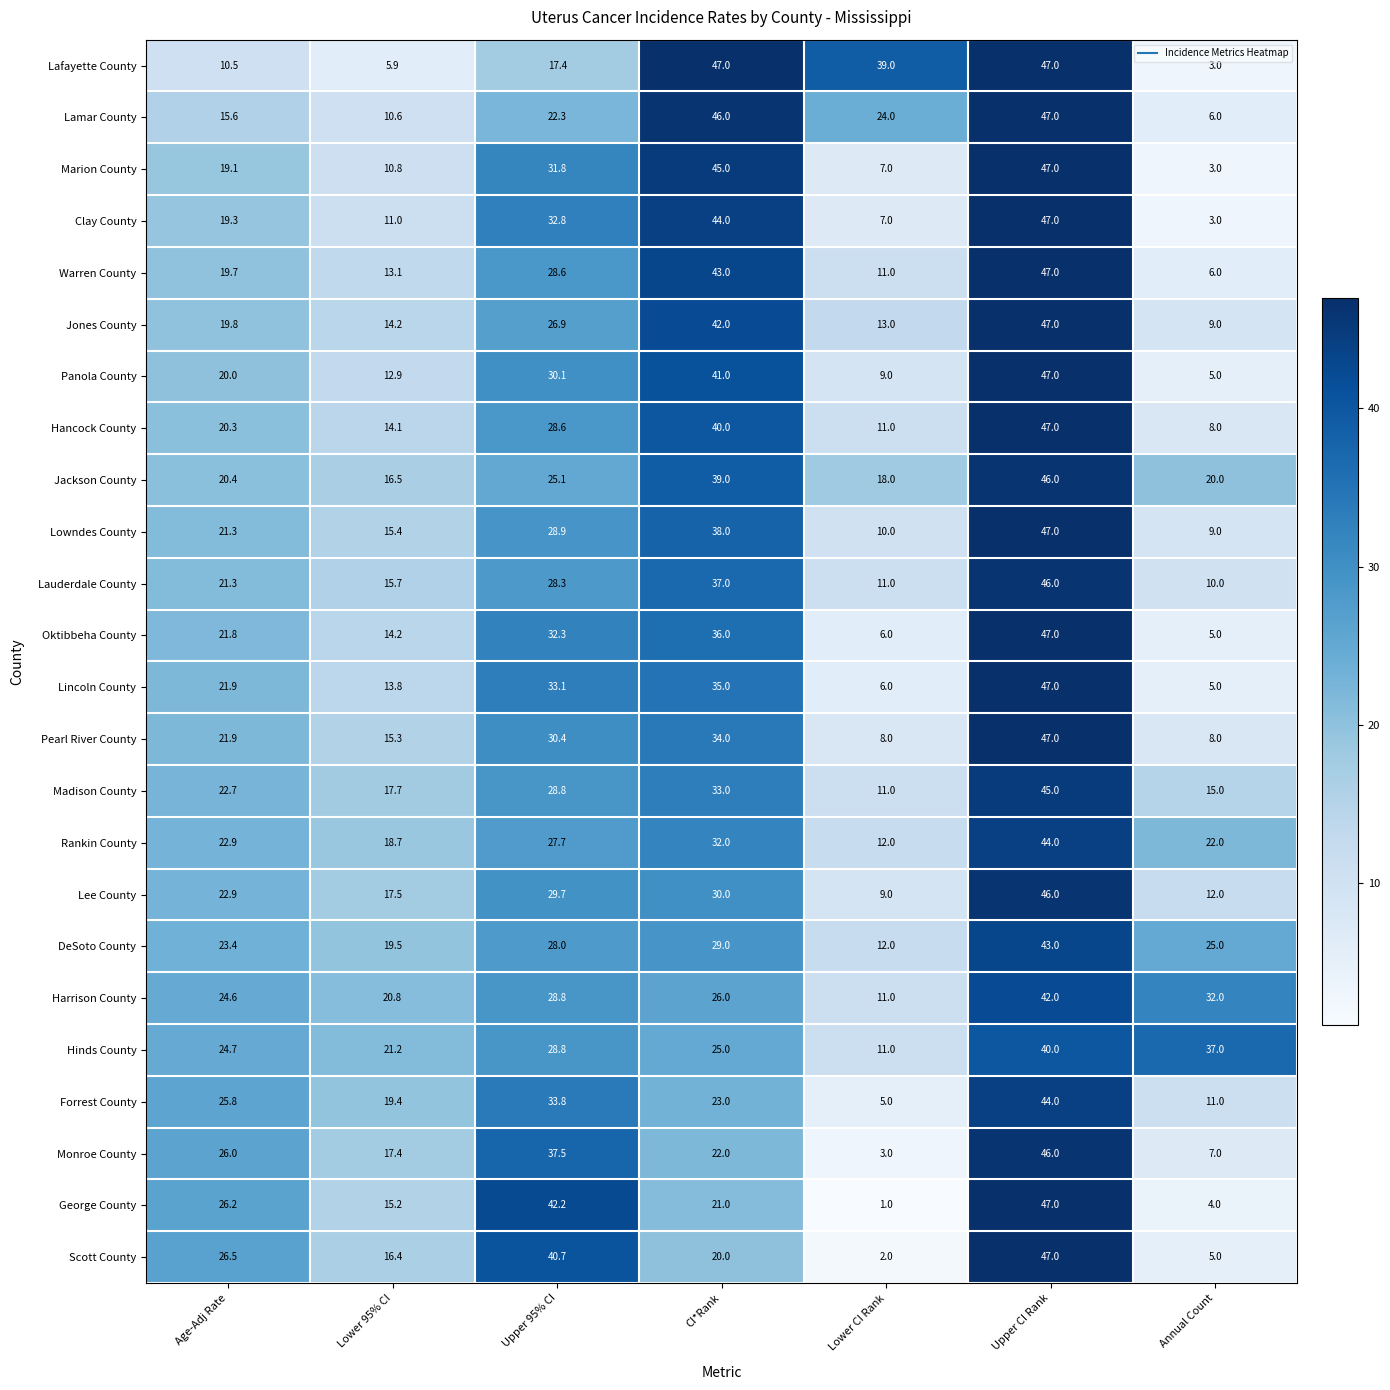

Is the value of Lafayette County at Annual Count greater than the value of Marion County at Lower CI Rank?

No